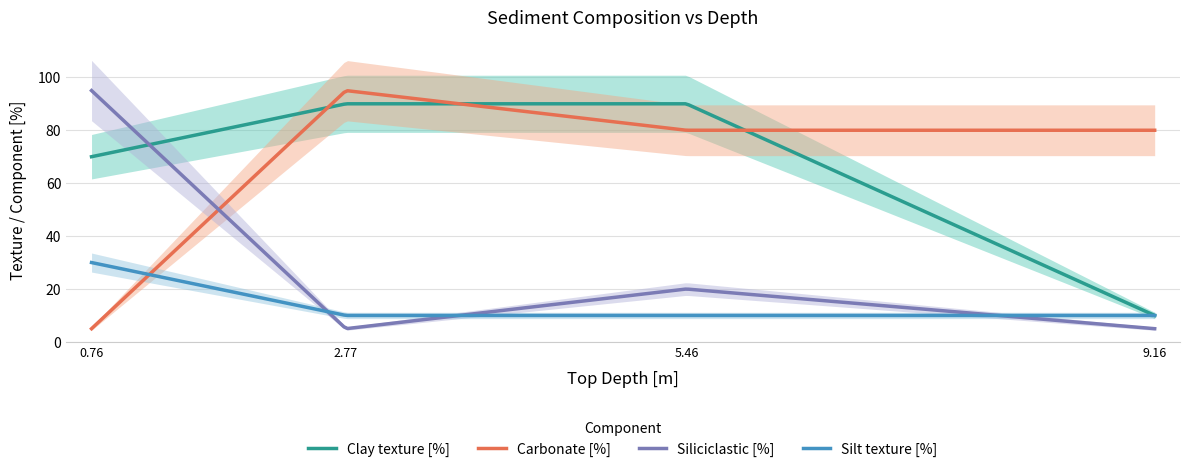

Is it true that Silt texture [%] equals 10 at 5.46?

True